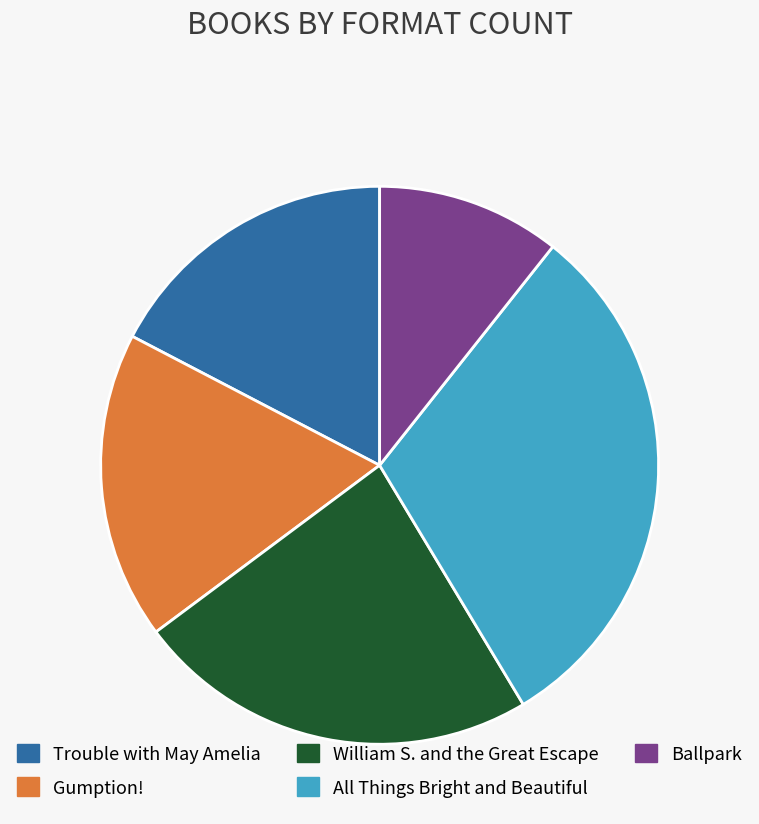

True or false: Trouble with May Amelia accounts for 3% of the total.

False